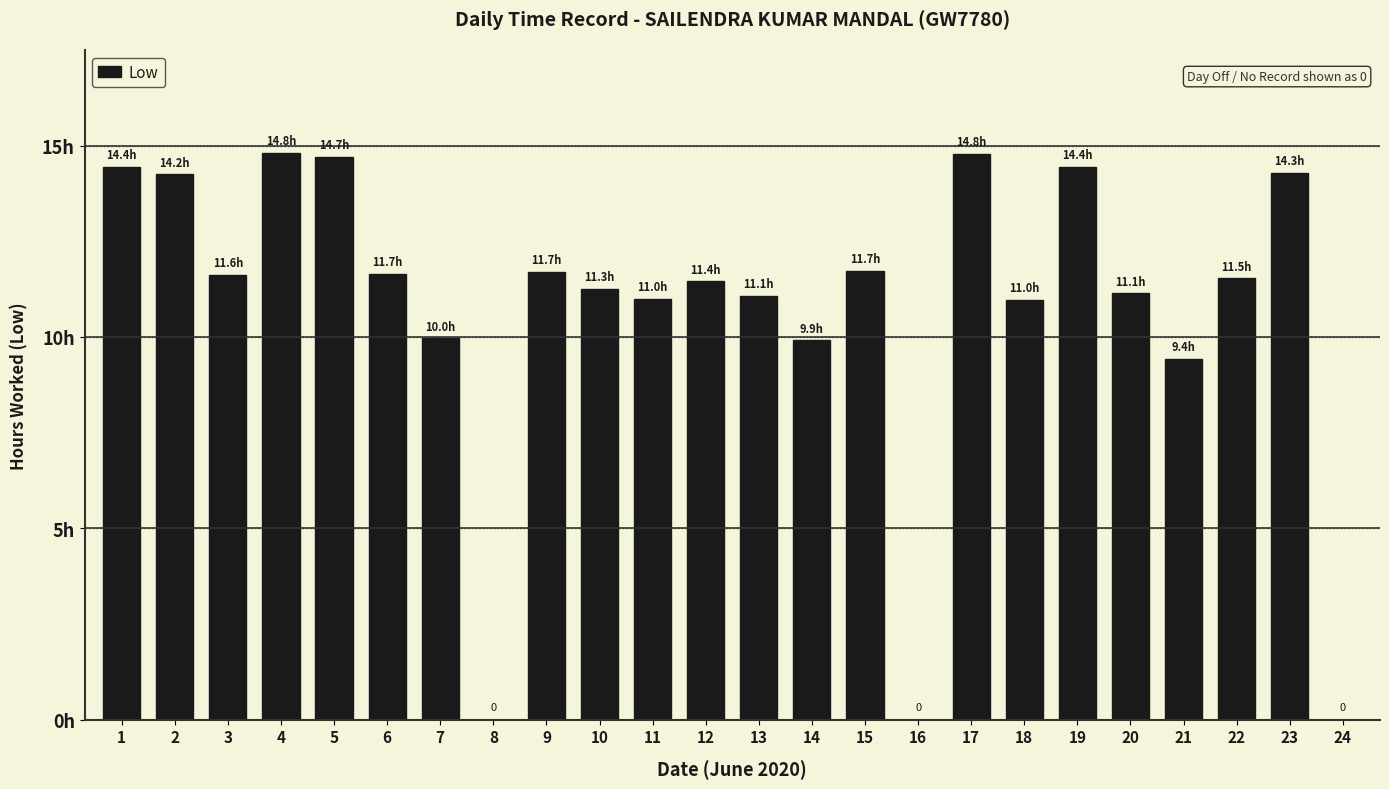

How many values are above zero?

21